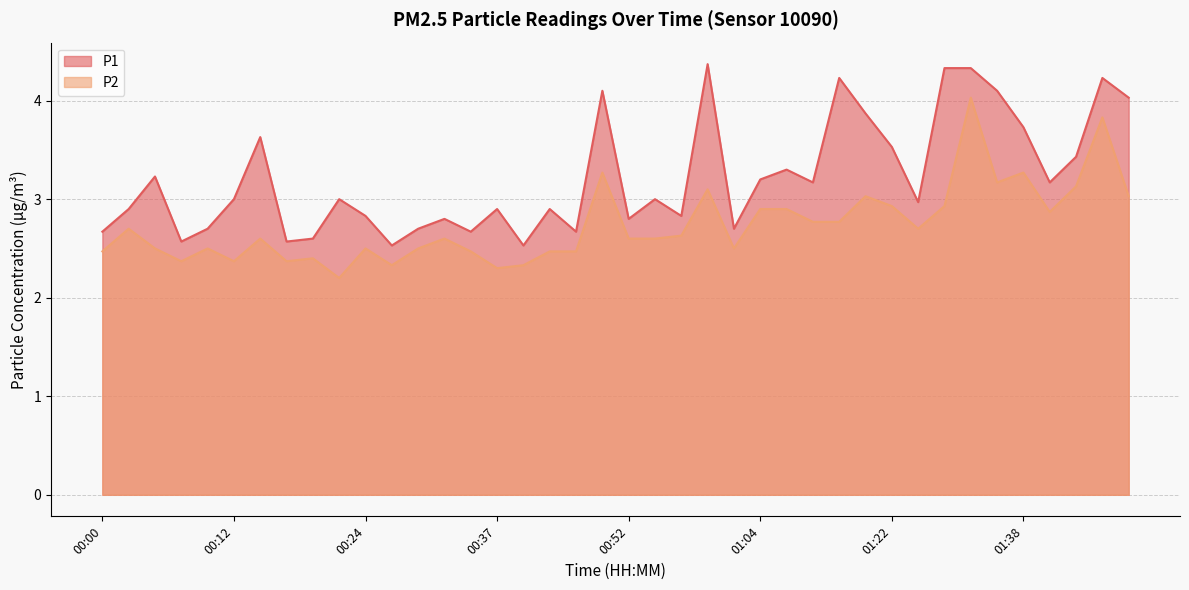

What is the label of the 9th point from the left?

00:20